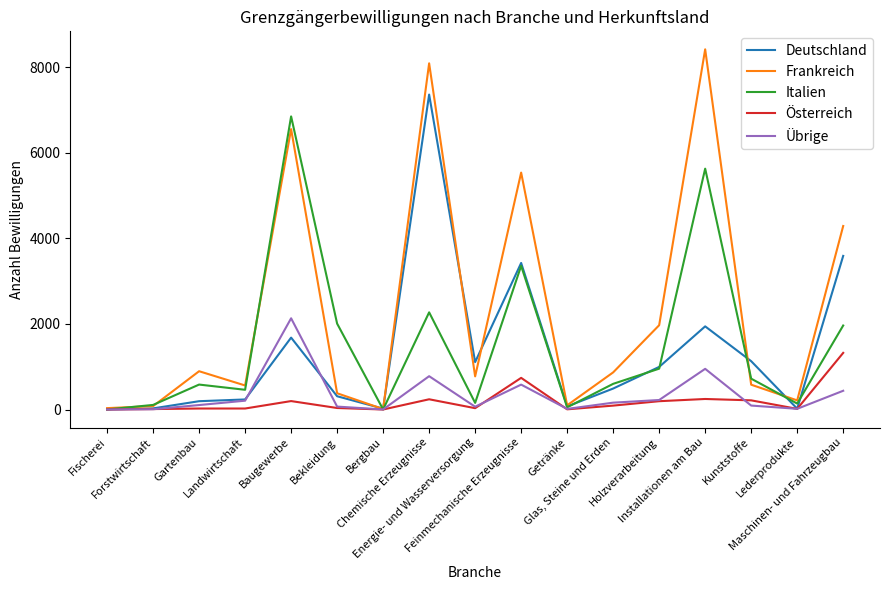

Which series has the widest spread of values?

Frankreich